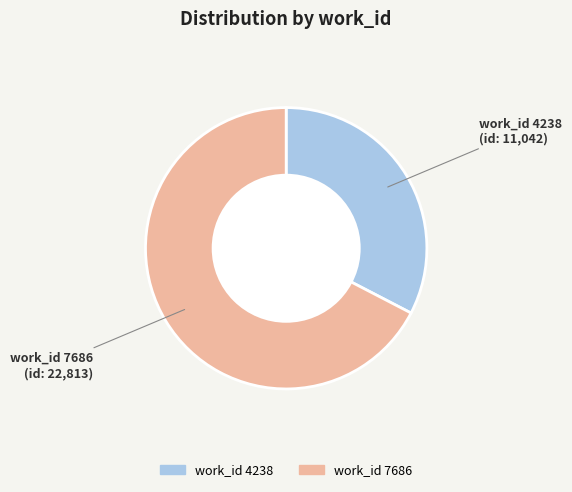

Does any single category account for the majority?

Yes